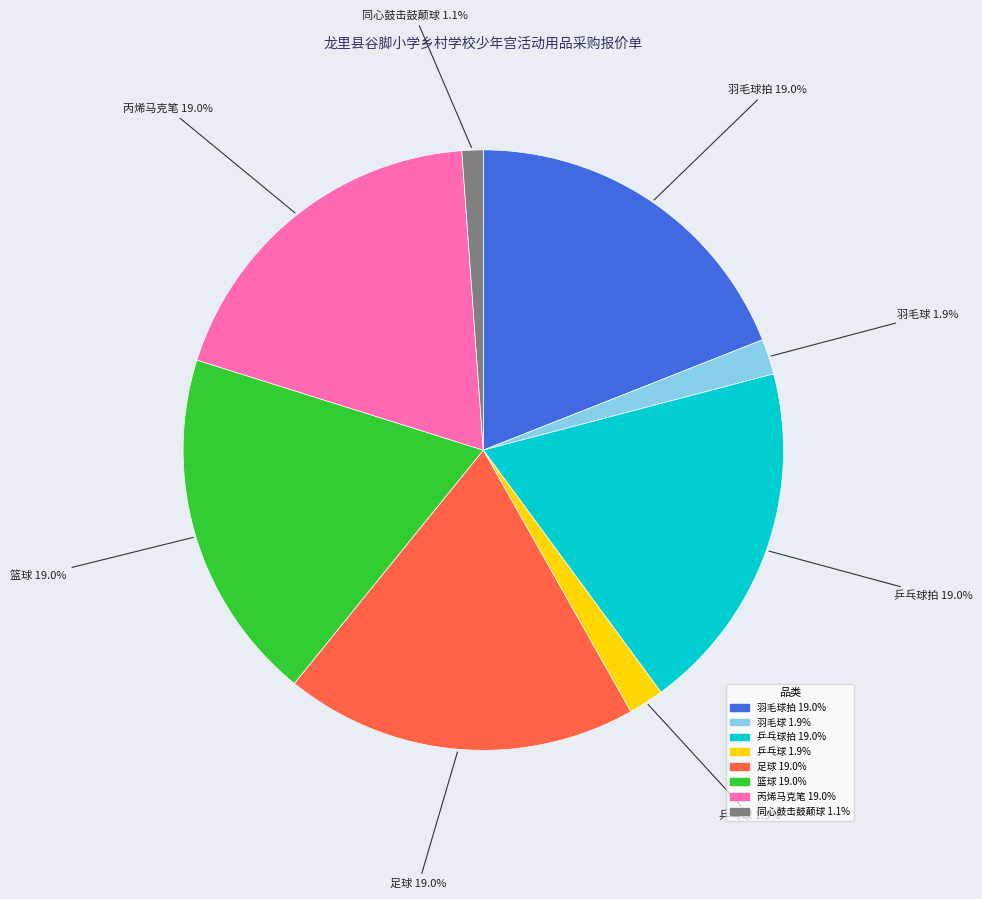

How many slices are in this pie chart?

8